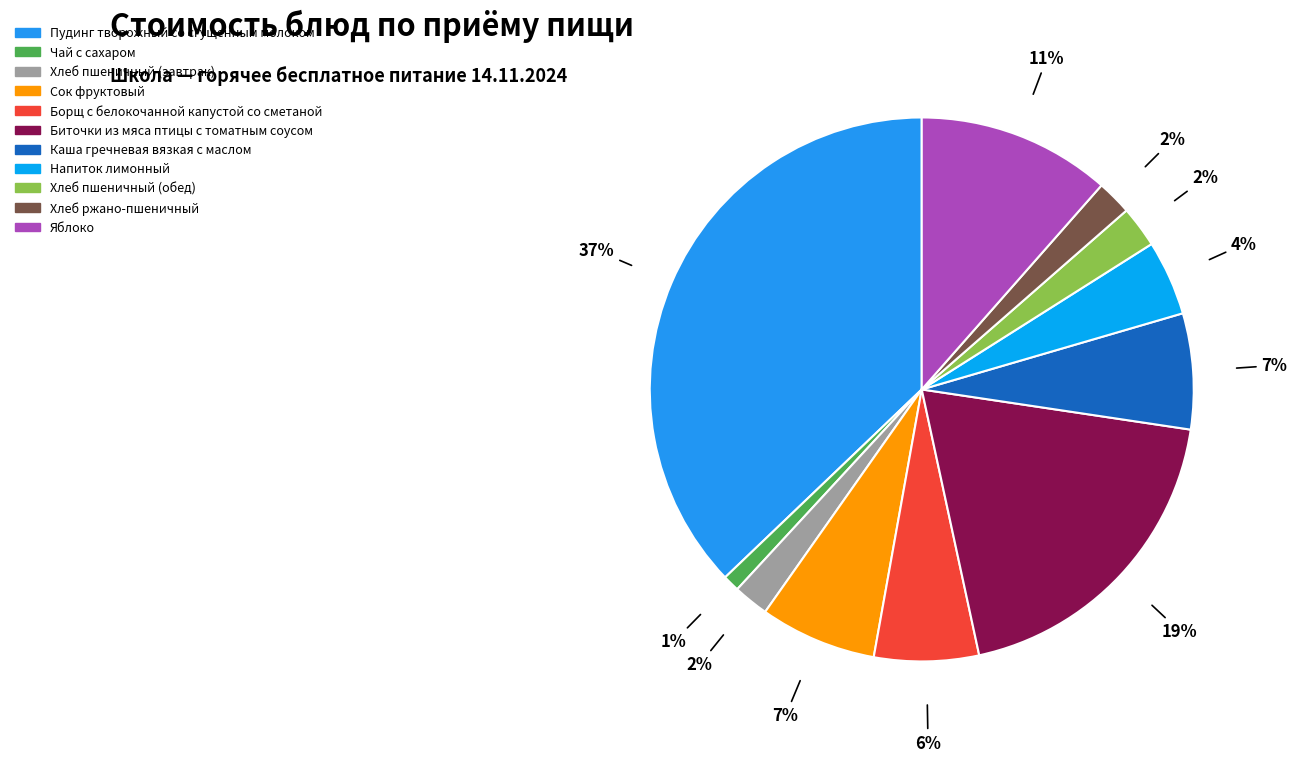

Does Каша гречневая вязкая с маслом represent more than half of the total?

No